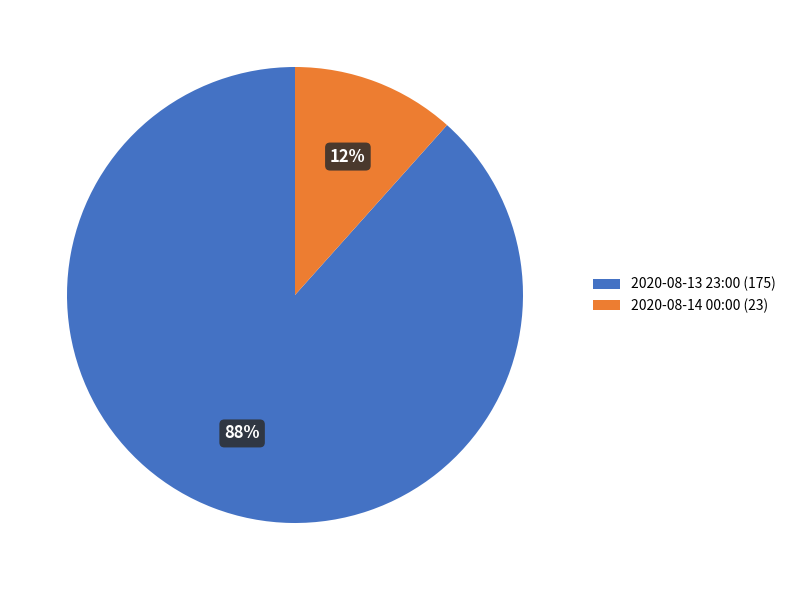

What is the majority slice?

2020-08-13 23:00 (175)